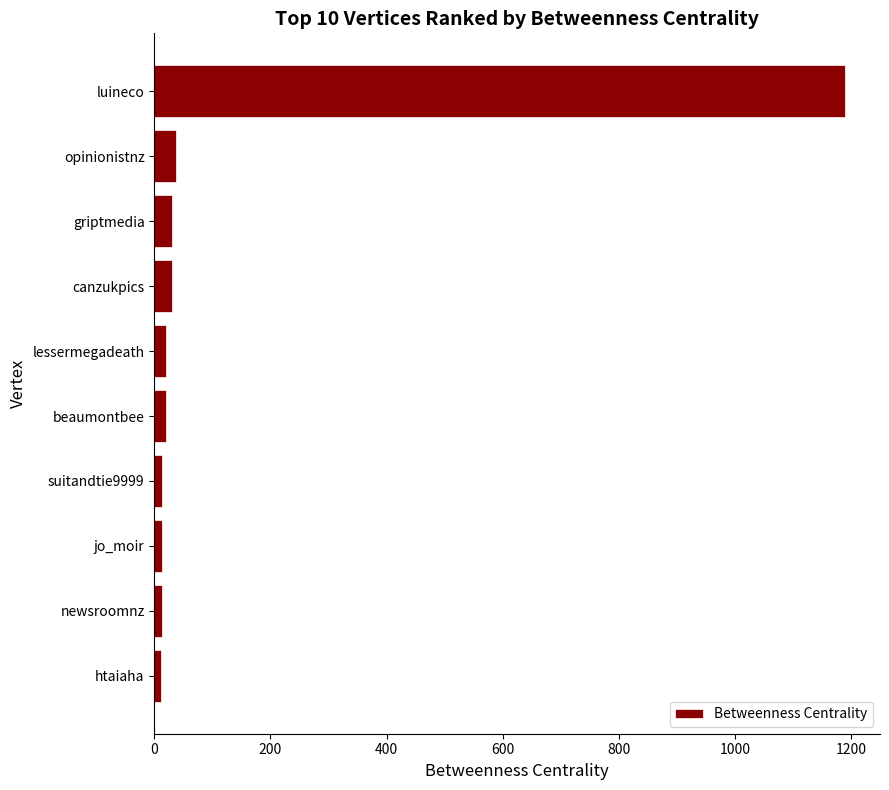

The value at griptmedia is 30.0. True or false?

True